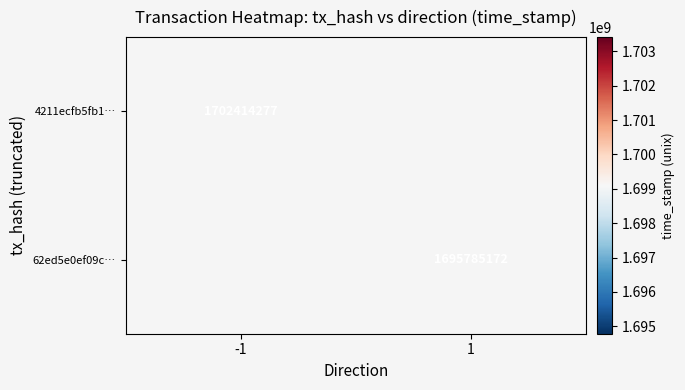

Is it true that 4211ecfb5fb1… equals 2535881171 at -1?

False